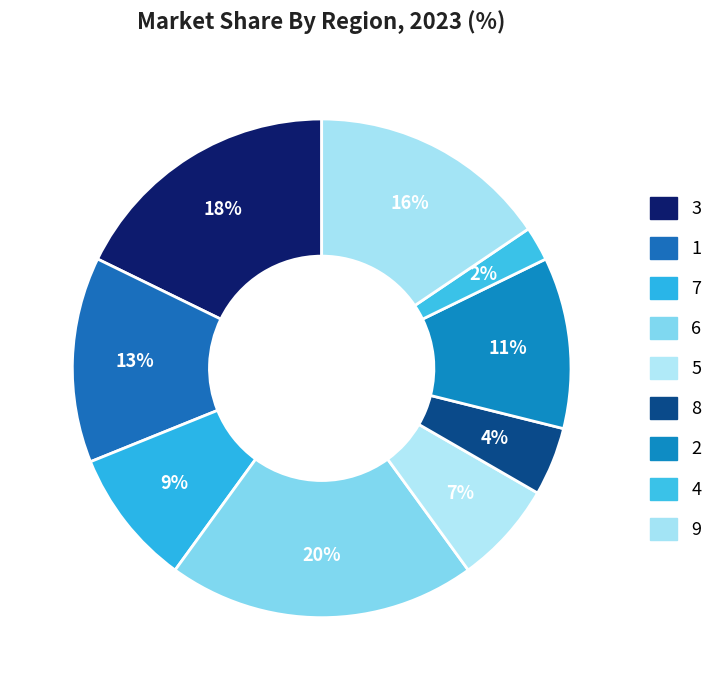

Combined, do 6 and 4 account for over 50%?

No